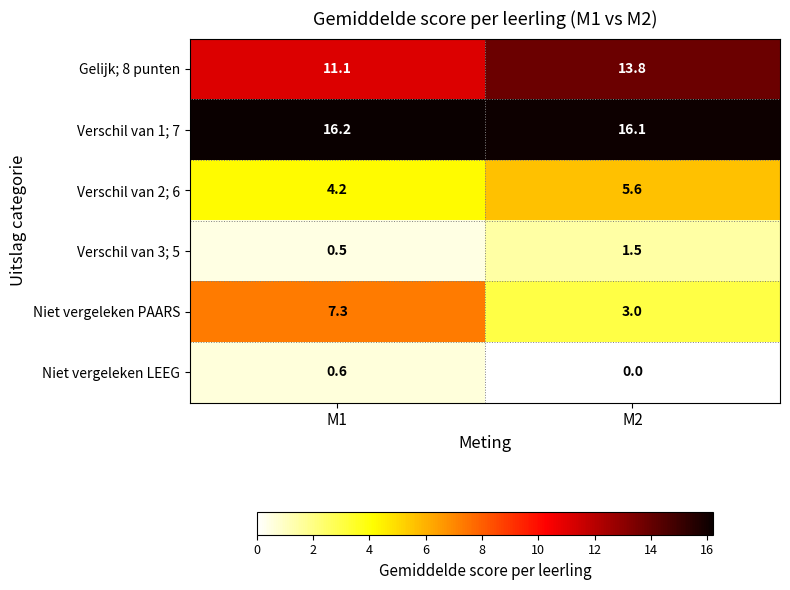

At which label is Niet vergeleken LEEG closest to 0?

M2